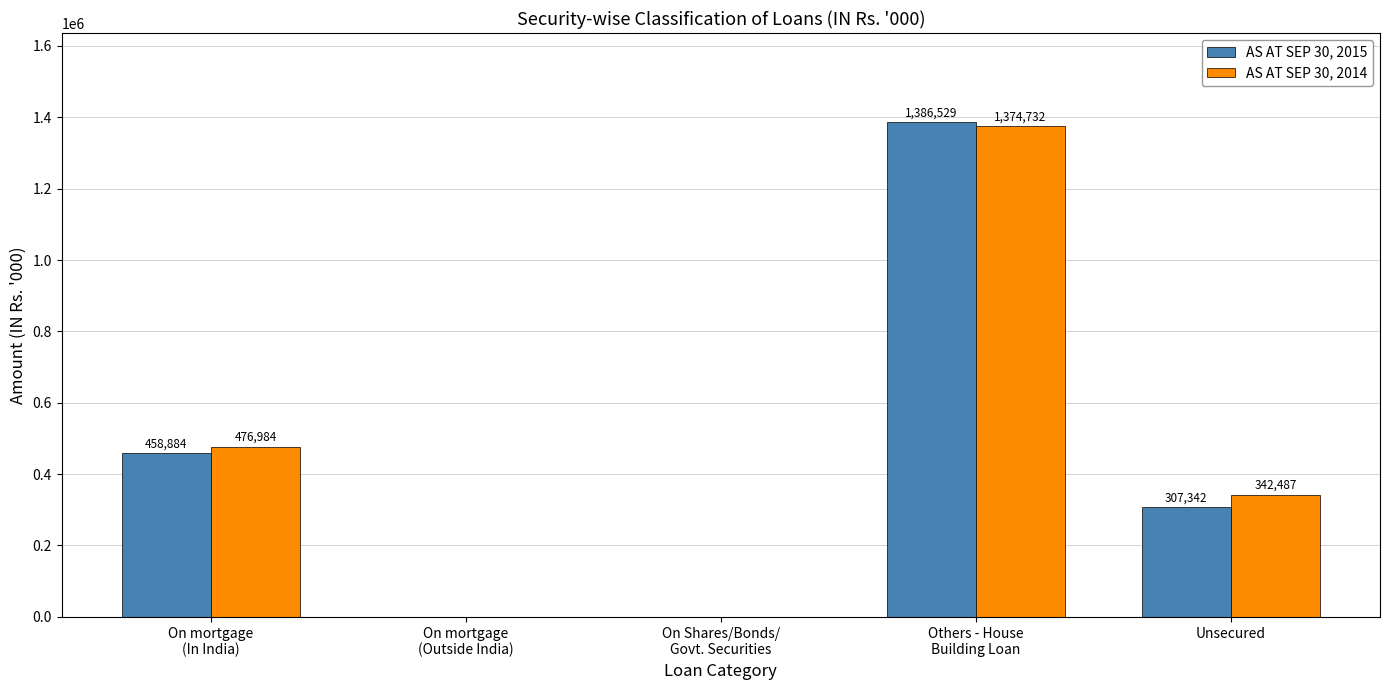

The value of AS AT SEP 30, 2015 at On mortgage
(Outside India) is 0. True or false?

True